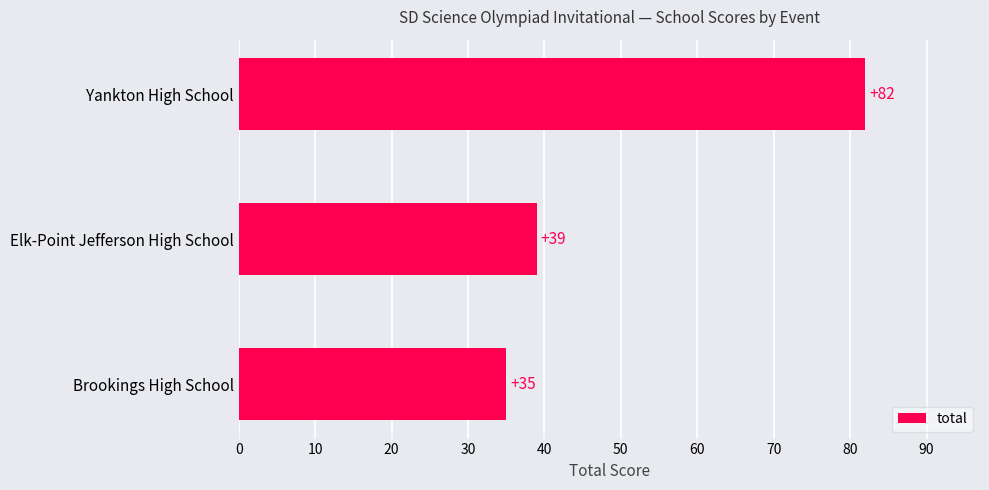

Count the number of categories in the chart.

3